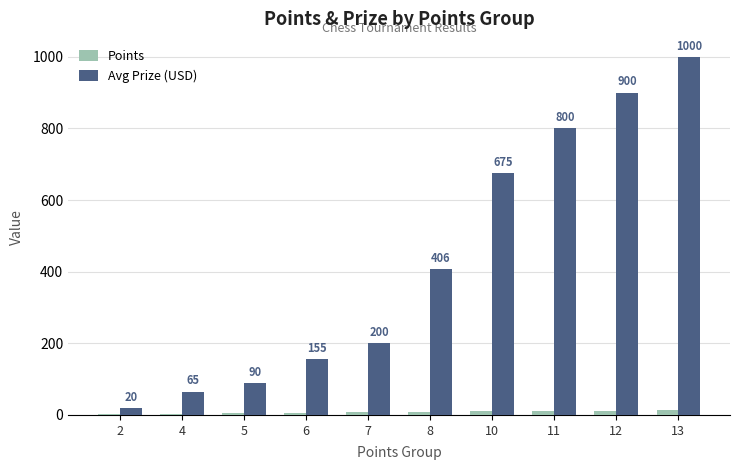

Is it true that Avg Prize (USD) equals 263.3 at 6?

False